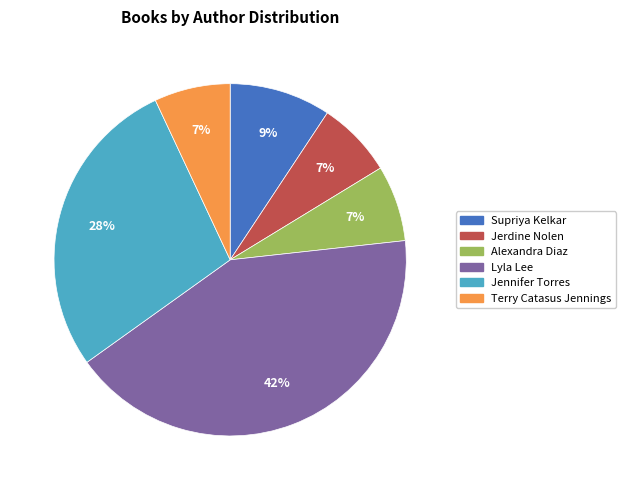

Is there any slice that represents more than half of the pie?

No